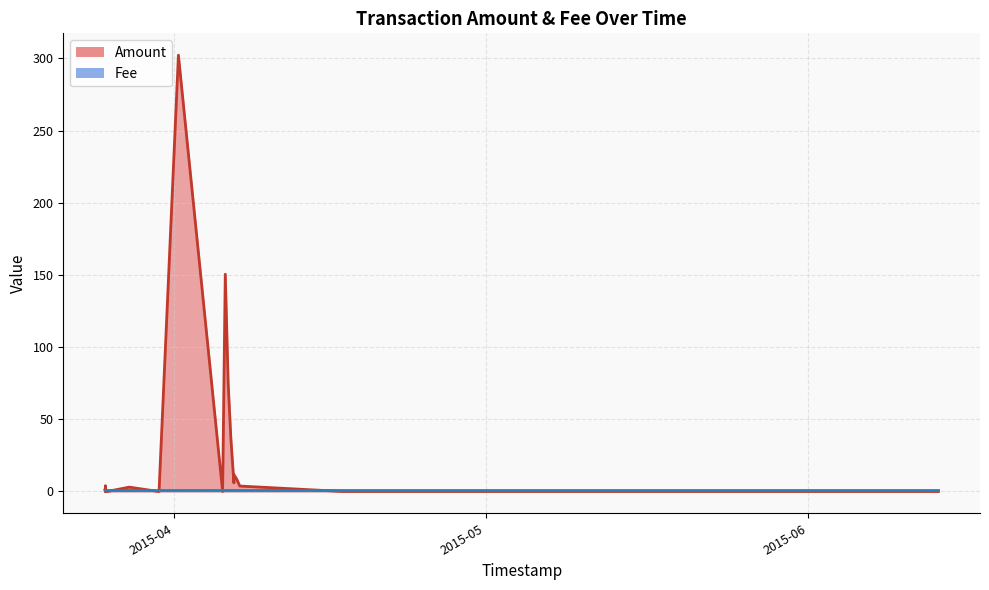

True or false: Fee and Amount intersect in this chart.

True